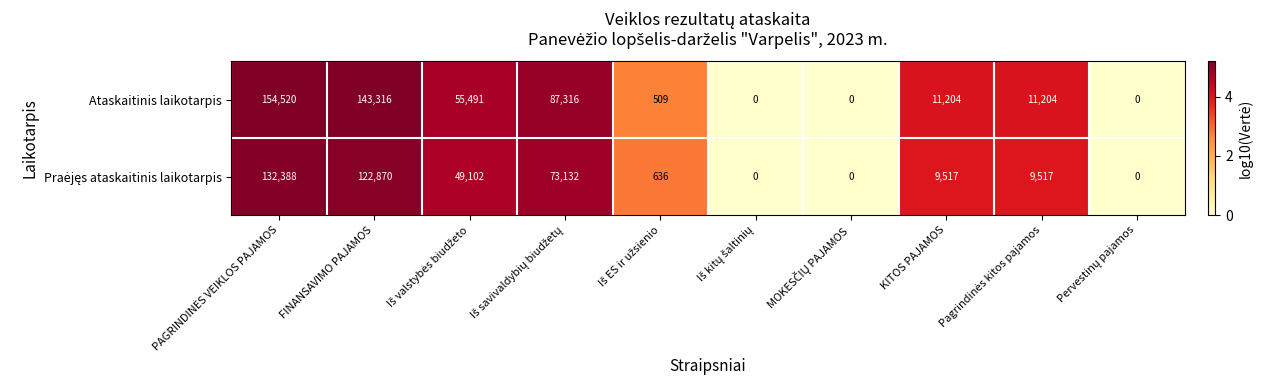

Is it true that Ataskaitinis laikotarpis equals 35446 at FINANSAVIMO PAJAMOS?

False